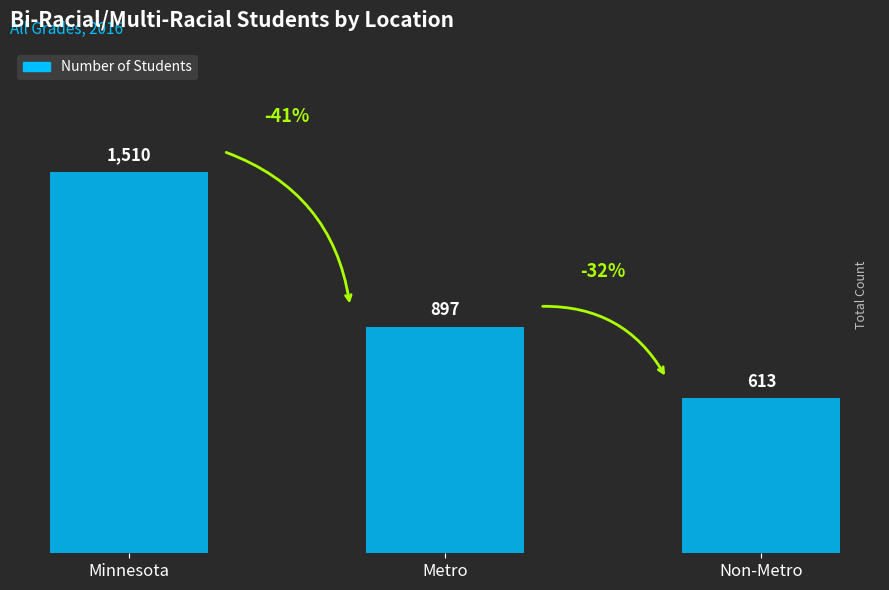

What is the label of the 1st bar from the right?

Non-Metro